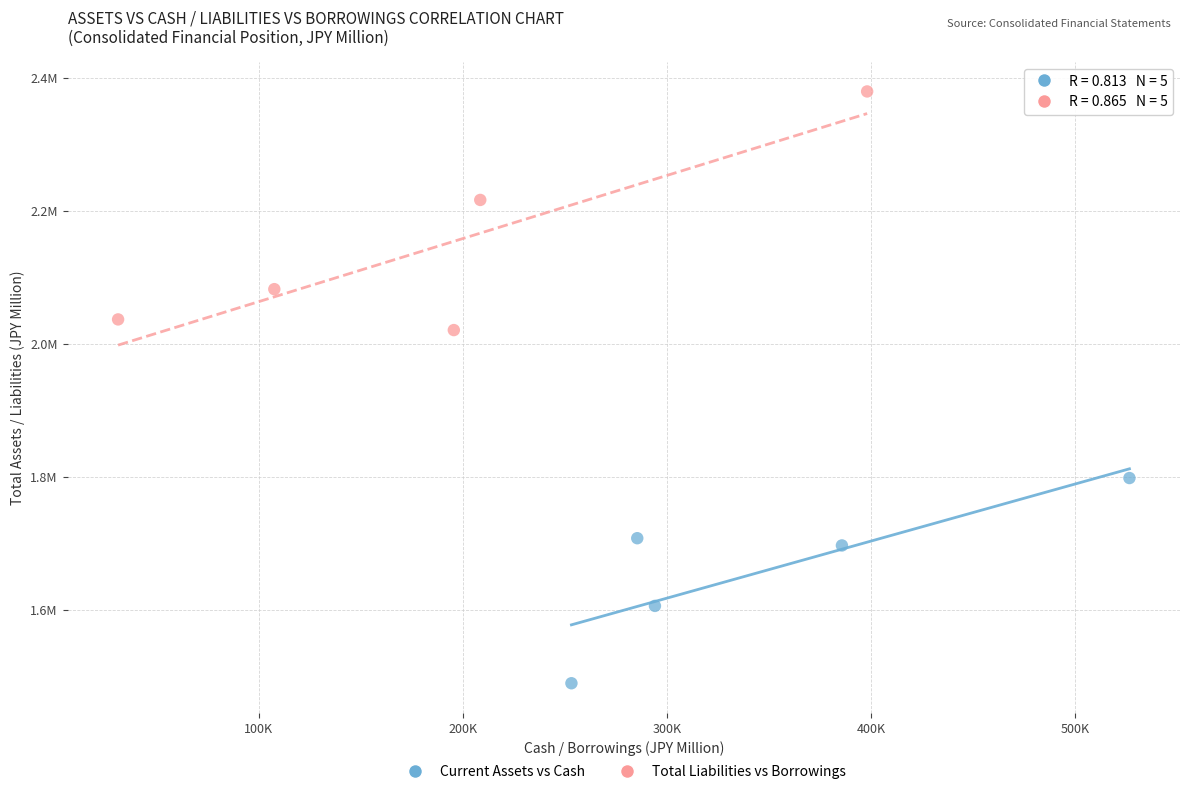

Which series has the largest Y range (max minus min)?

Total Liabilities vs Borrowings